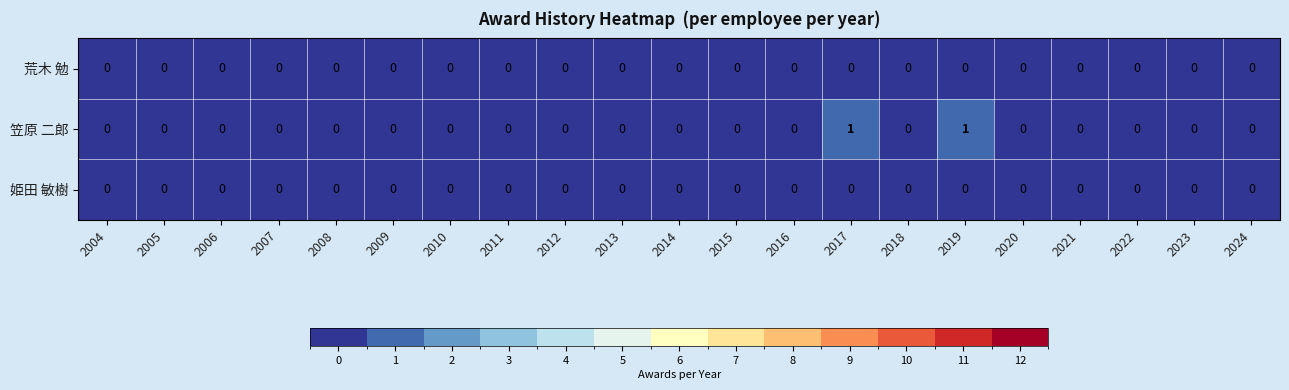

Count the 笠原 二郎 values in the range 0 to 1.

21